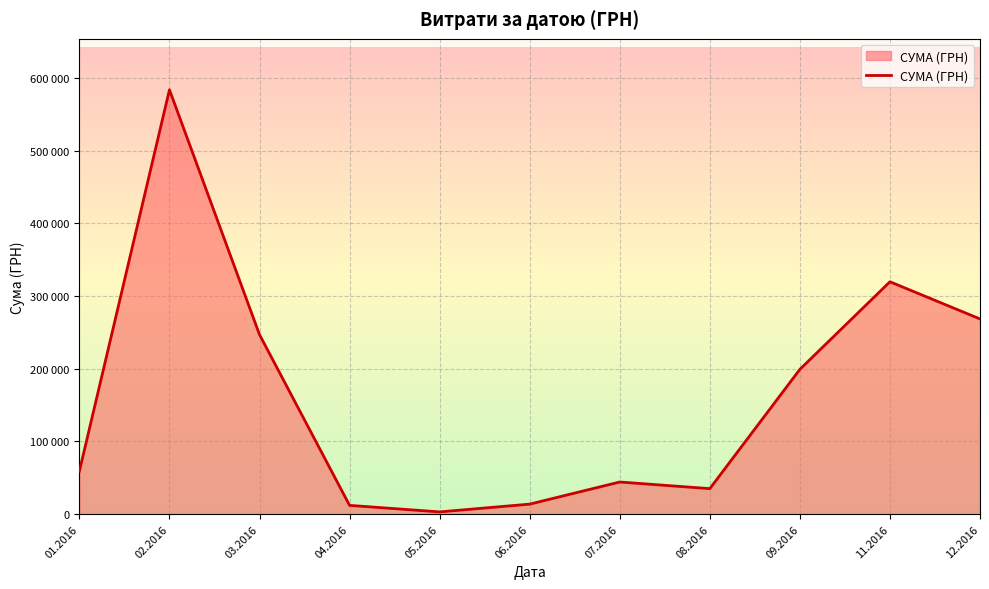

Does the chart display data point markers on the line(s)?

No